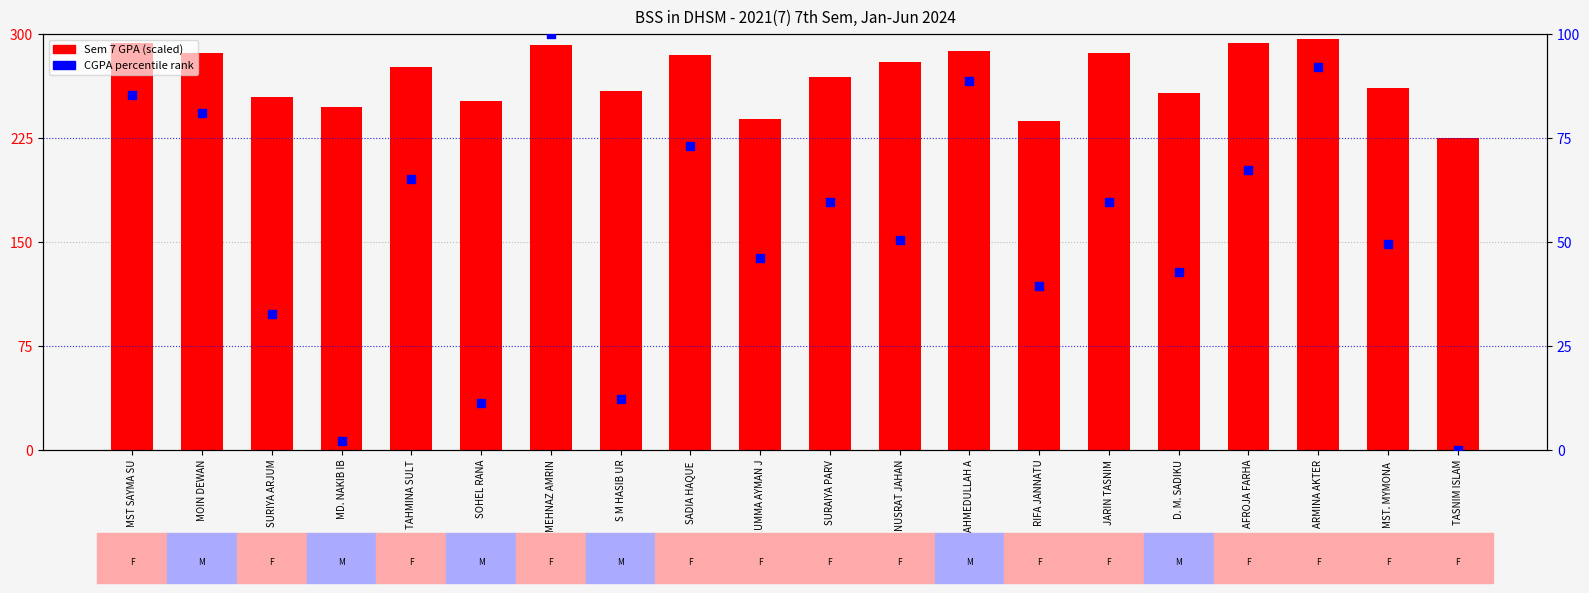

What is the total value across all series at MST. MYMONA ?

310.4